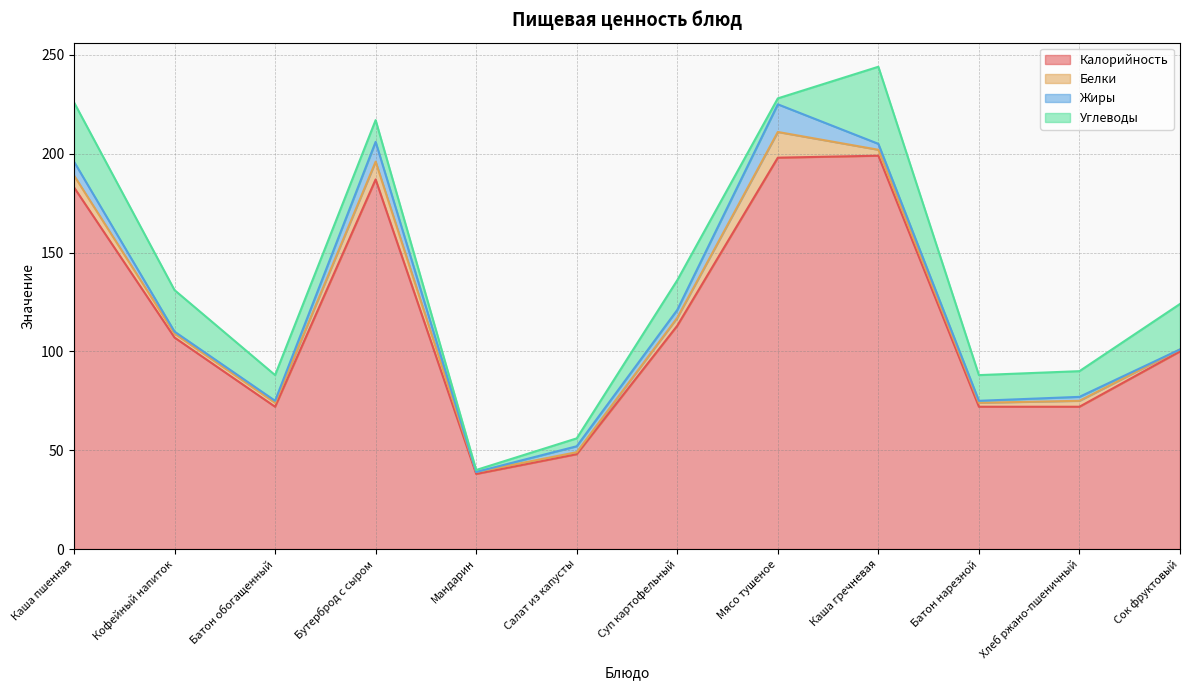

In Углеводы, how many points are higher than both neighbors (excluding endpoints)?

2